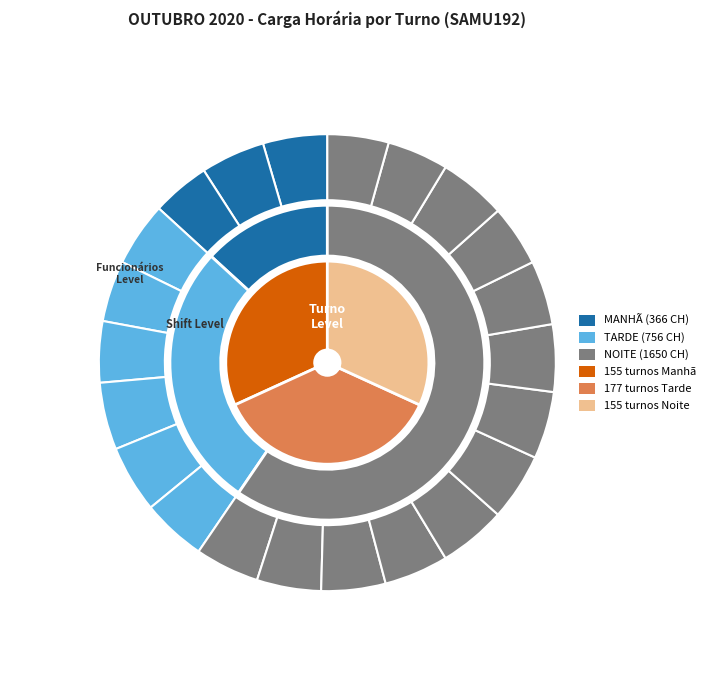

To the nearest percent, what percentage of the pie is NOITE?

32%